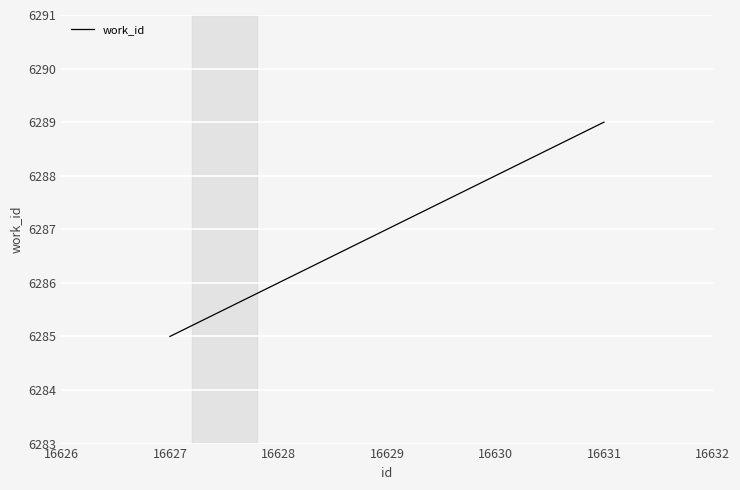

How many lines are shown in the chart?

1